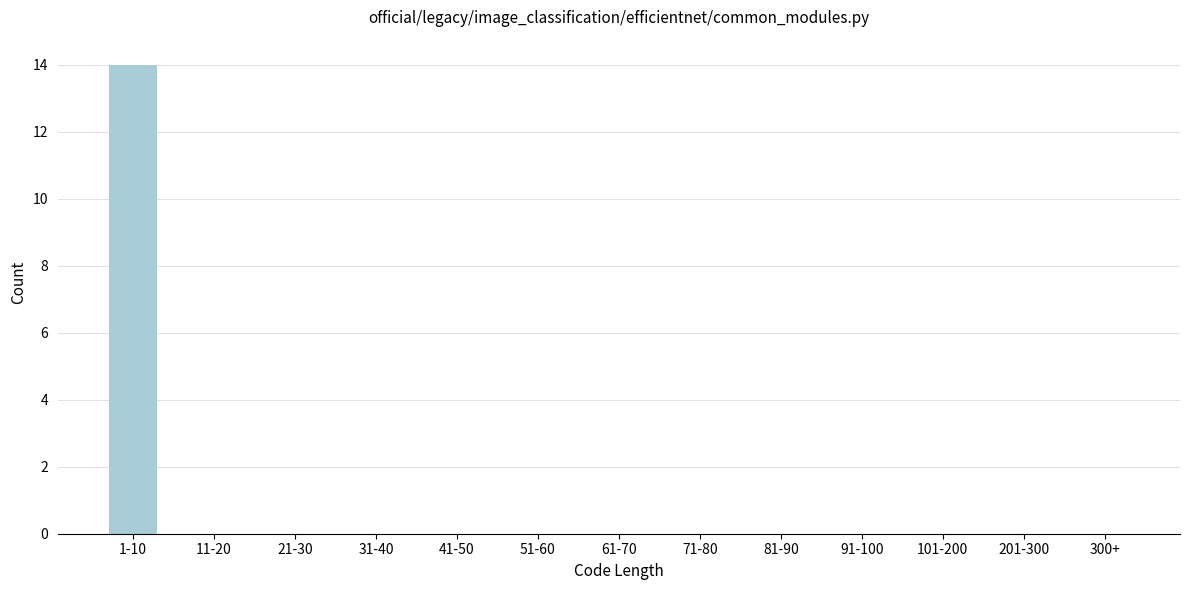

Reading left to right, what are all the values shown in this chart?

1-10=14	11-20=0	21-30=0	31-40=0	41-50=0	51-60=0	61-70=0	71-80=0	81-90=0	91-100=0	101-200=0	201-300=0	300+=0